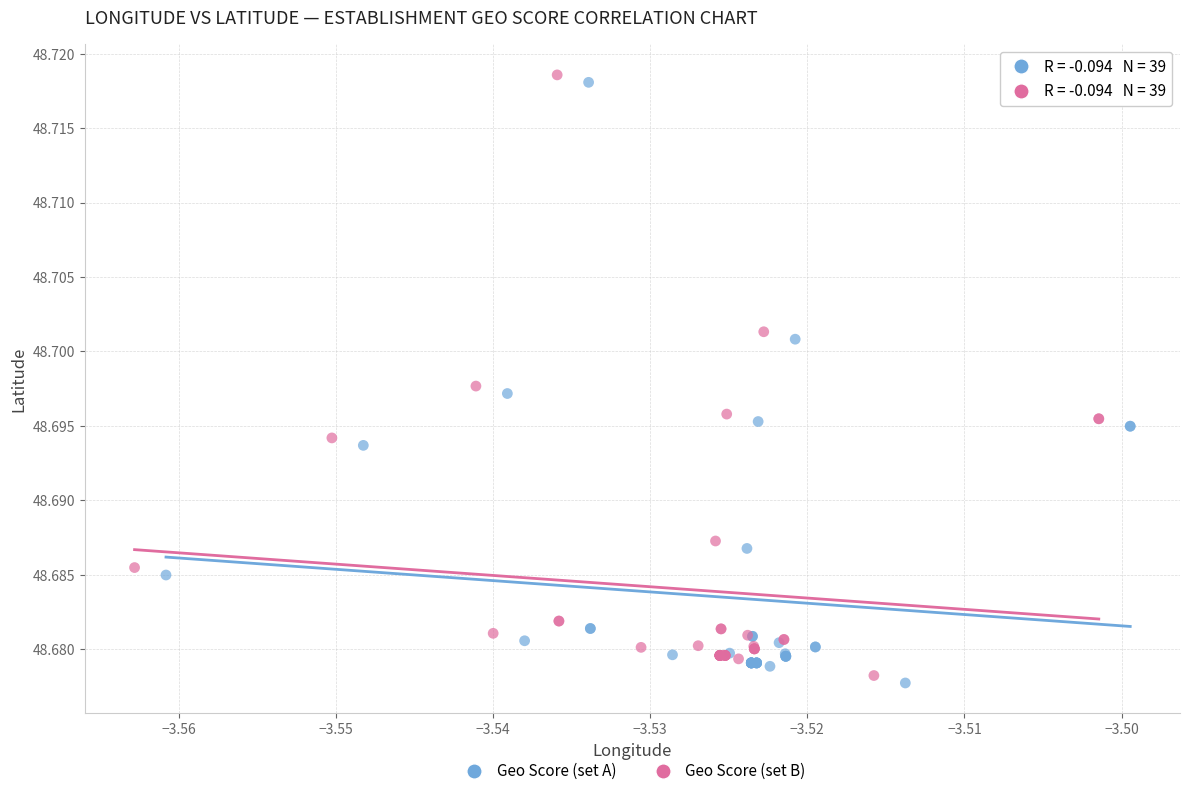

Which series reaches the maximum Y coordinate?

Geo Score (set B)